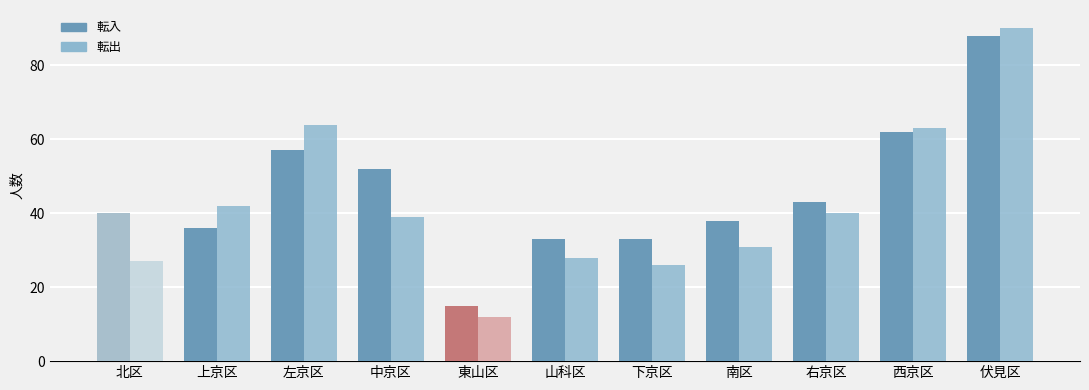

At which category is the sum across all series the highest?

伏見区